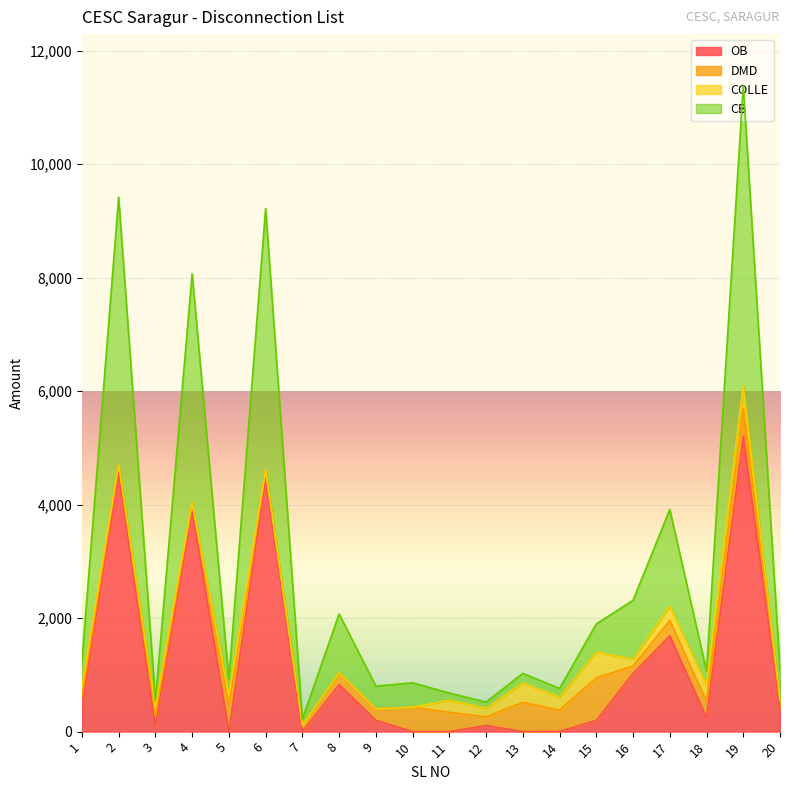

True or false: CB and OB intersect in this chart.

False